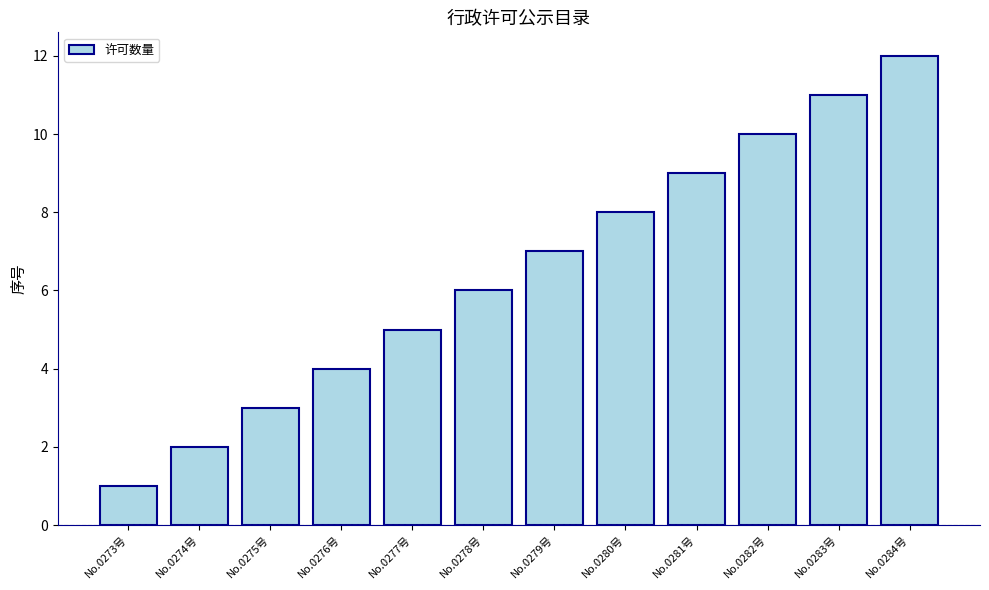

Does the chart contain any negative values?

No